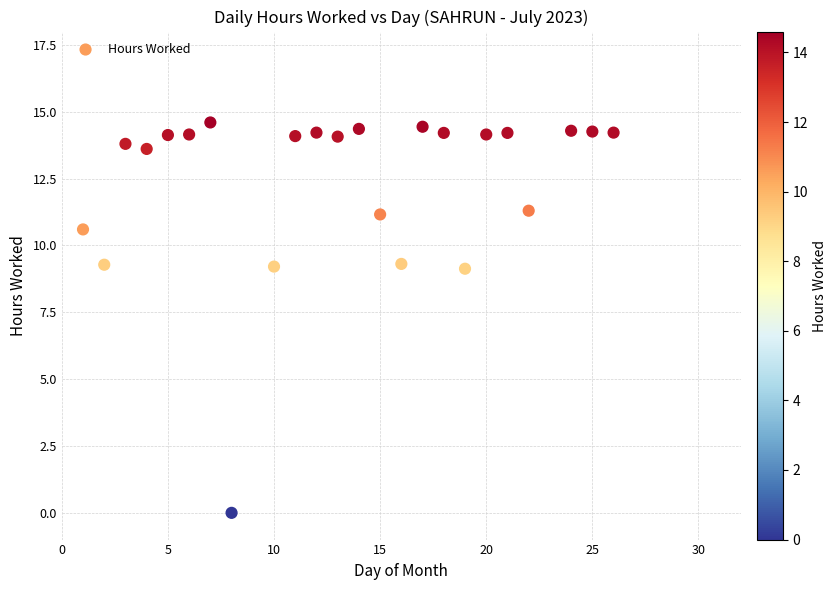

What is the range of X values (max minus min)?

25.0